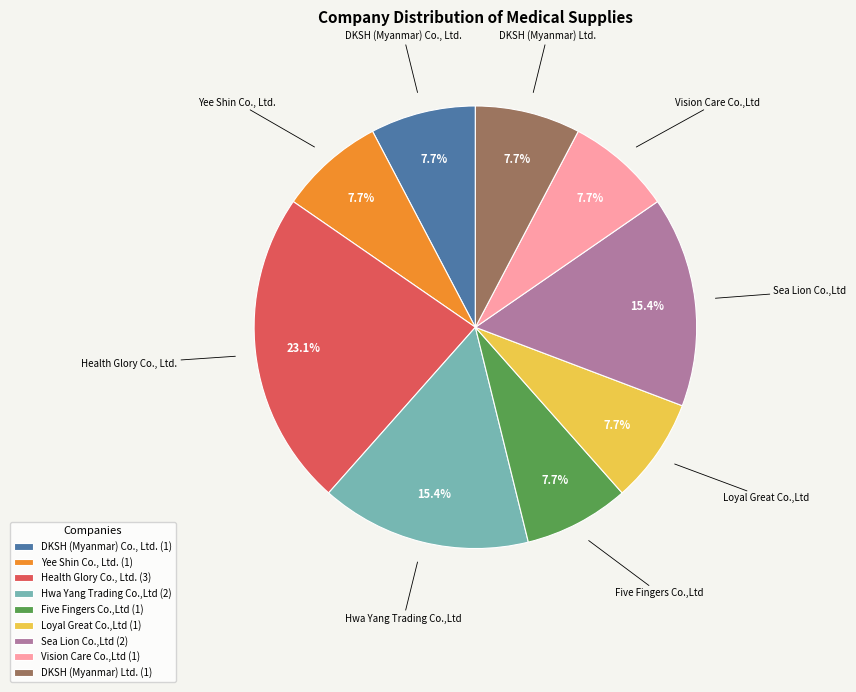

Count the number of slices in the pie.

9